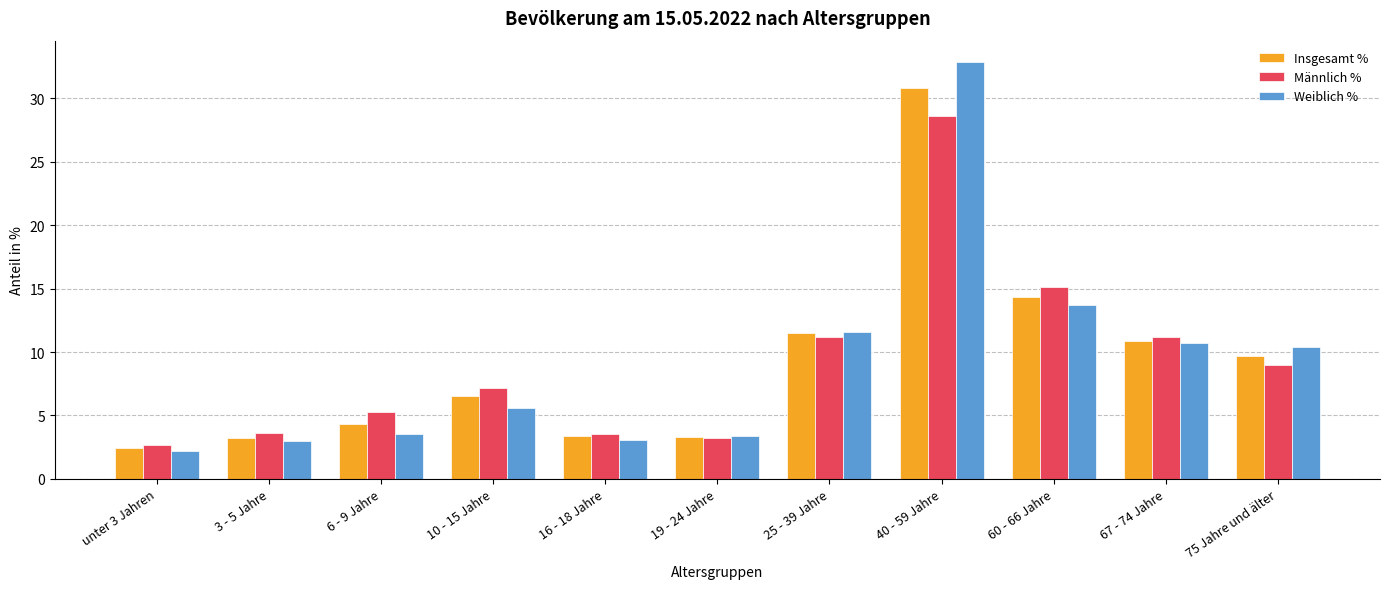

Is it true that Insgesamt % equals 18.4 at 25 - 39 Jahre?

False